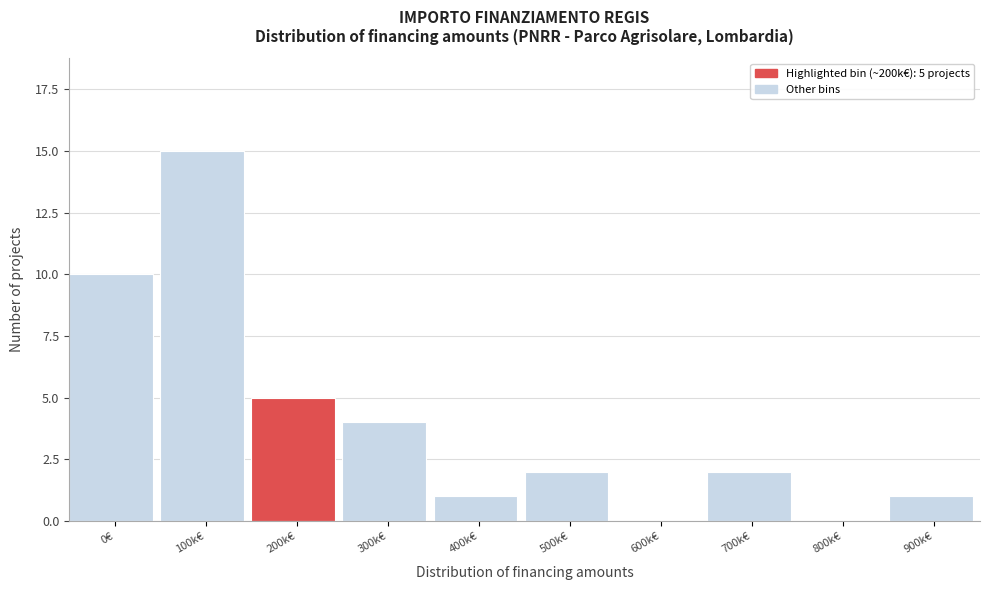

Reading left to right, what are all the values shown in this chart?

0€=10	100k€=15	200k€=5	300k€=4	400k€=1	500k€=2	600k€=0	700k€=2	800k€=0	900k€=1